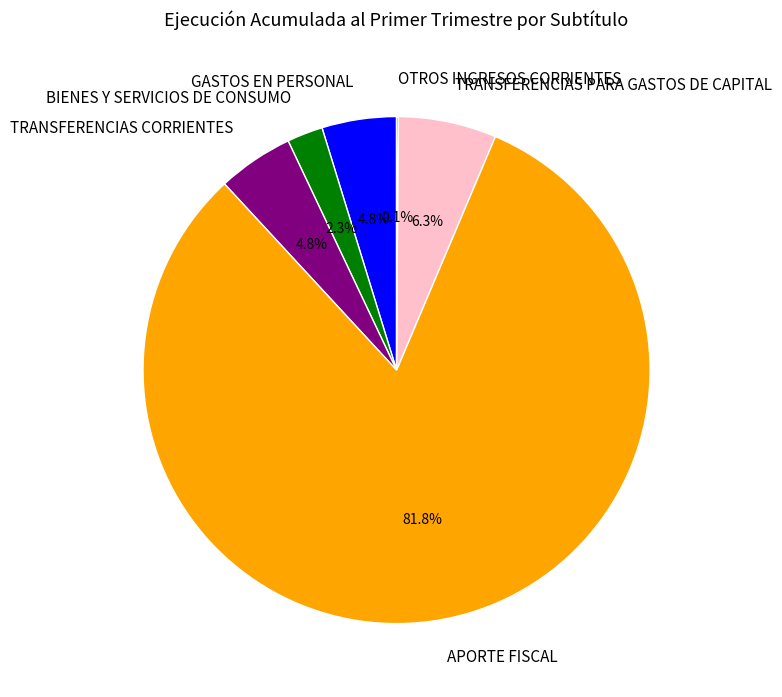

To the nearest percent, what is the difference between the APORTE FISCAL and GASTOS EN PERSONAL slice percentages?

77%